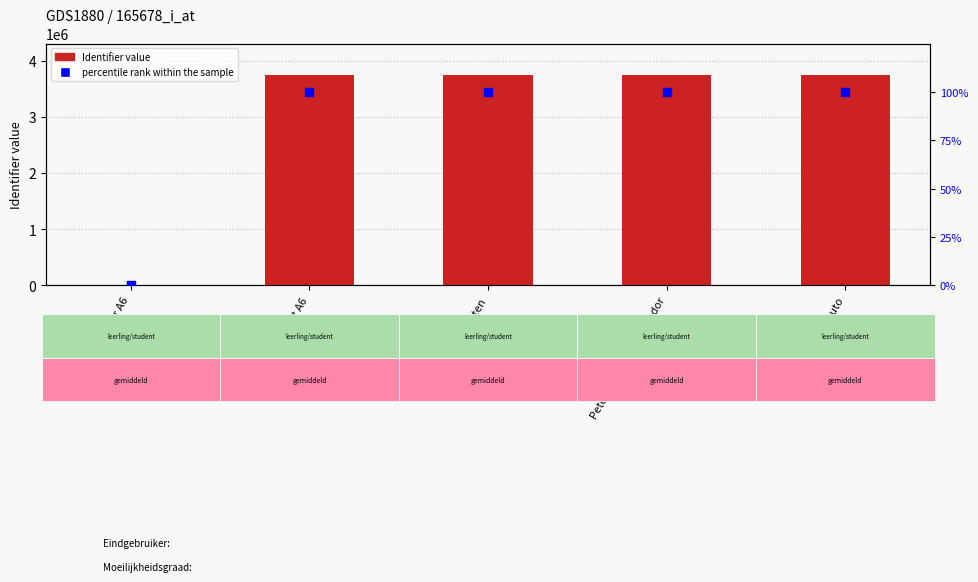

What is the total value across all series at Kurzgeschichten?

3745298